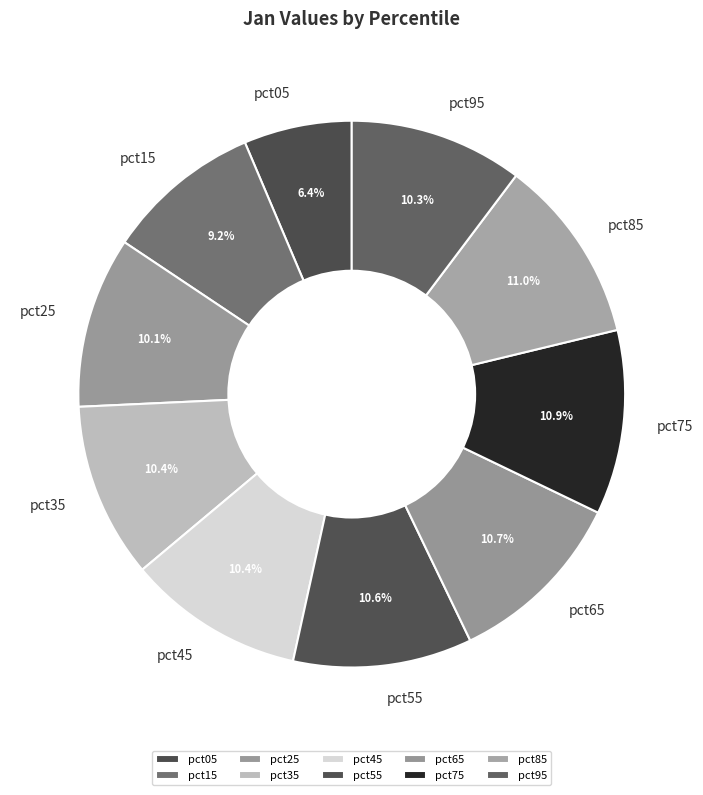

To the nearest percent, what is the average slice percentage?

10%